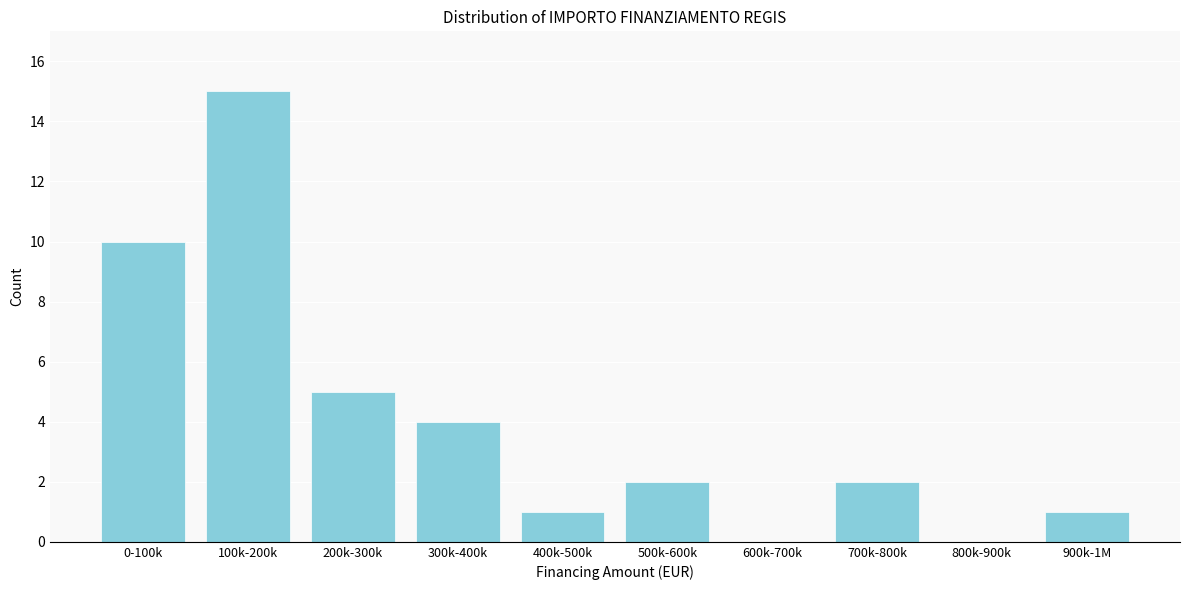

Reading left to right, list all the values displayed in this chart.

0-100k=10	100k-200k=15	200k-300k=5	300k-400k=4	400k-500k=1	500k-600k=2	600k-700k=0	700k-800k=2	800k-900k=0	900k-1M=1